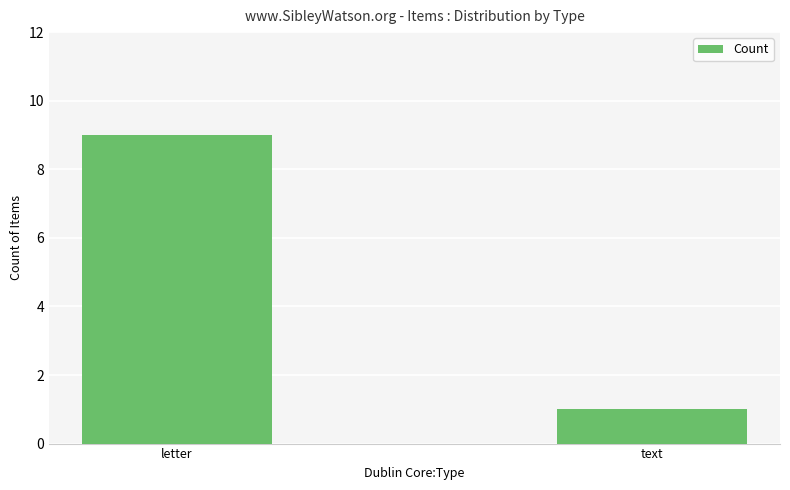

What is the minimum value shown in the chart?

1